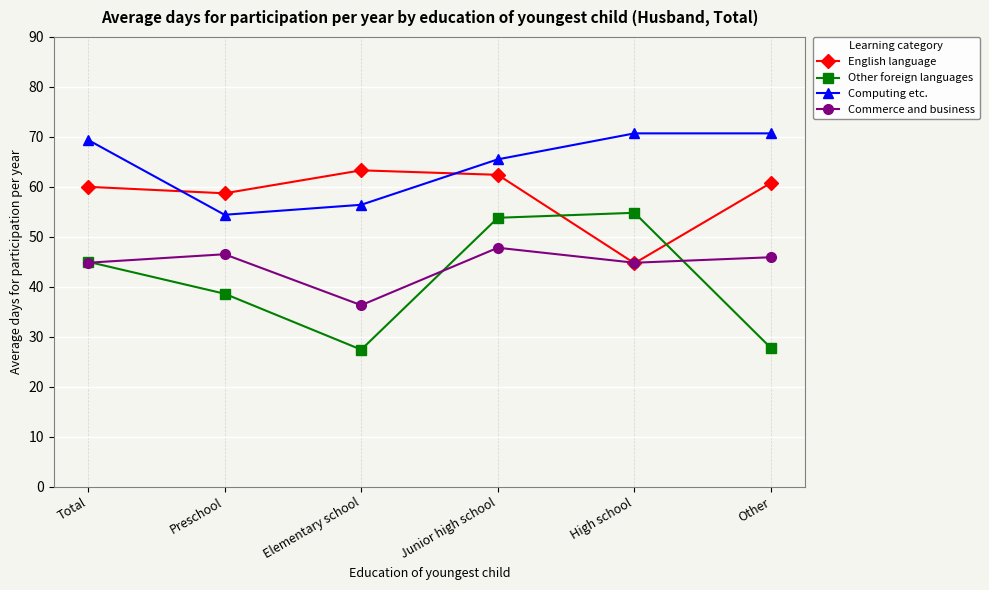

What position from the right is Junior high school?

3